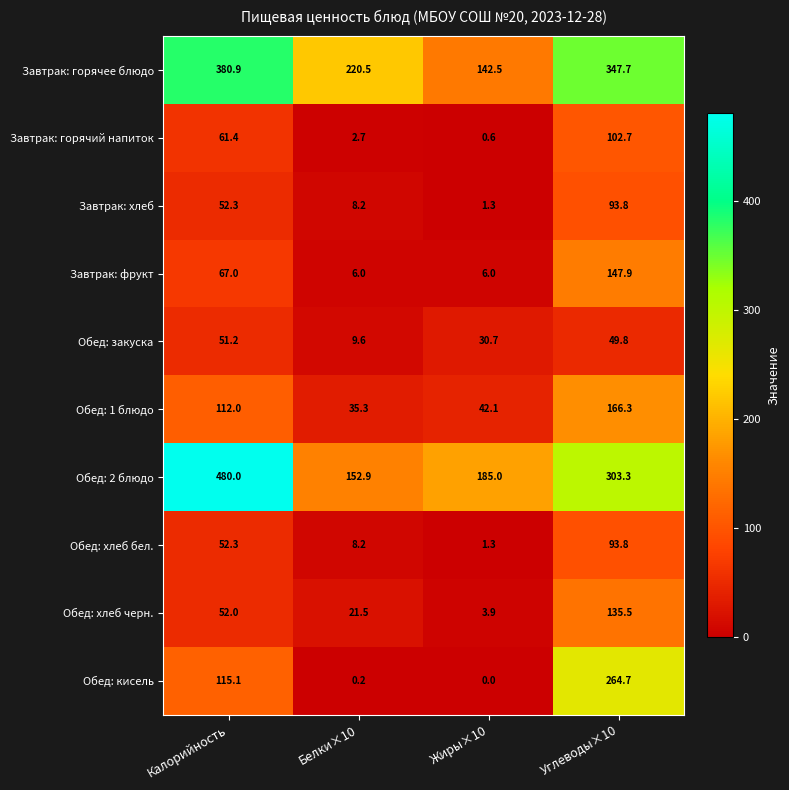

The value of Обед: закуска at Белки×10 is 16.5. True or false?

False